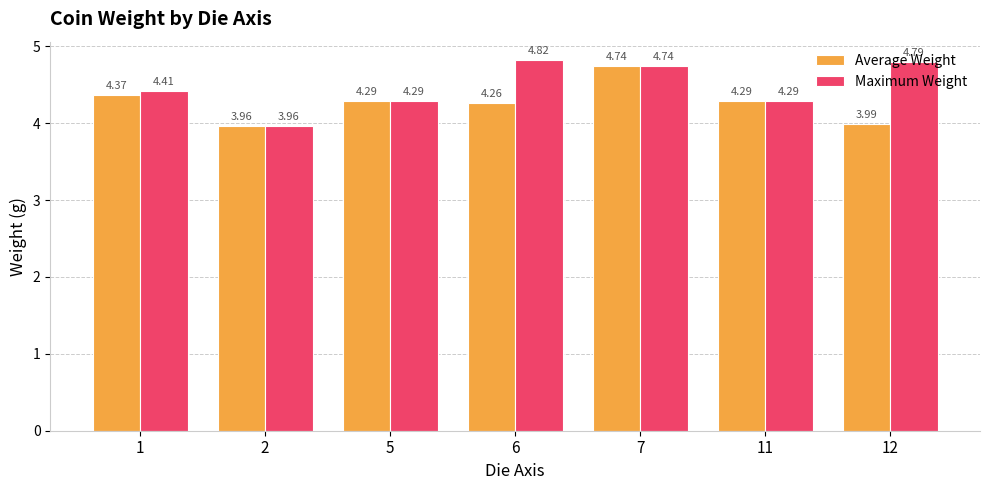

Which series has the widest spread of values?

Maximum Weight